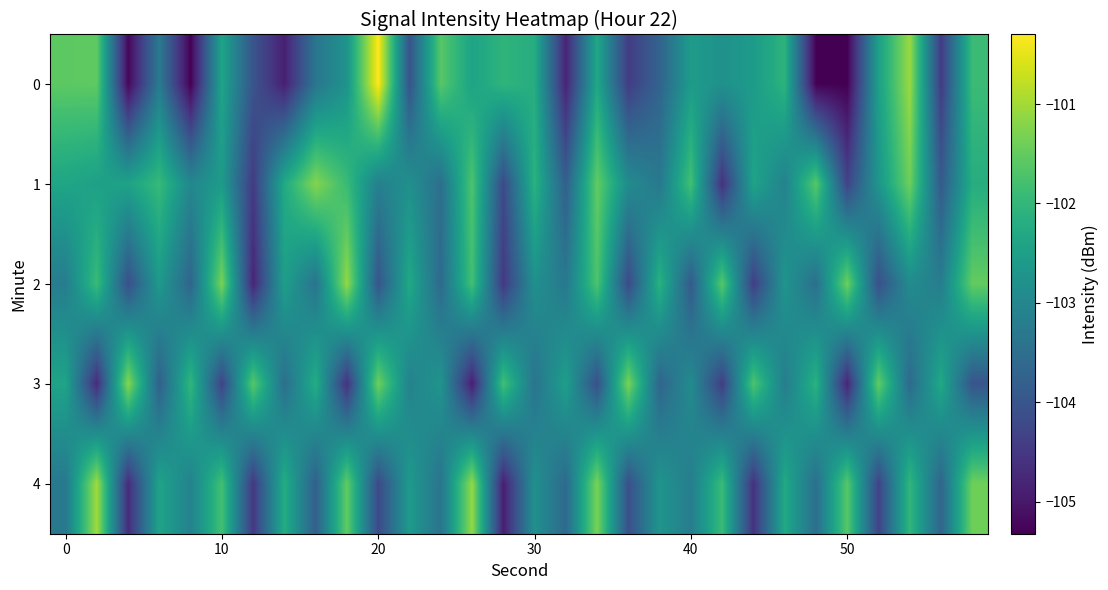

Reading right to left, transcribe all the data shown in this chart.

0: -101.9	-104.4	-101.1	-102.5	-105.3	-105.3	-102.1	-102.6	-102.8	-102.6	-103.7	-104.4	-102.3	-104.8	-102.2	-102.0	-102.4	-101.6	-104.0	-100.3	-102.7	-103.4	-104.9	-104.0	-102.4	-105.3	-103.3	-105.2	-101.5	-101.6
1: -102.2	-103.9	-101.4	-102.7	-104.3	-101.6	-103.1	-102.4	-104.6	-101.8	-103.3	-102.9	-101.5	-103.8	-102.1	-104.2	-101.7	-103.5	-102.8	-103.2	-101.9	-101.2	-102.3	-104.5	-102.6	-103.0	-101.9	-102.4	-102.5	-102.4
2: -101.5	-103.2	-102.9	-104.1	-101.4	-103.5	-102.7	-104.4	-101.6	-103.9	-102.1	-104.2	-101.7	-103.3	-102.8	-104.5	-101.8	-103.6	-102.3	-104.0	-101.1	-103.4	-102.5	-104.8	-101.3	-103.7	-102.6	-104.1	-101.9	-103.2
3: -104.0	-102.3	-103.6	-101.5	-104.8	-102.1	-103.2	-101.7	-104.4	-102.9	-103.7	-101.3	-104.1	-102.5	-103.4	-101.8	-104.9	-102.7	-103.1	-101.4	-104.6	-102.2	-103.5	-101.6	-104.3	-102.0	-103.8	-101.2	-104.7	-102.4
4: -101.4	-103.7	-102.0	-104.3	-101.6	-103.5	-102.3	-104.6	-101.9	-103.2	-102.7	-104.1	-101.3	-103.6	-102.8	-104.9	-101.1	-103.4	-102.6	-104.2	-101.5	-103.8	-102.2	-104.5	-101.8	-103.1	-102.4	-104.7	-101.0	-103.3